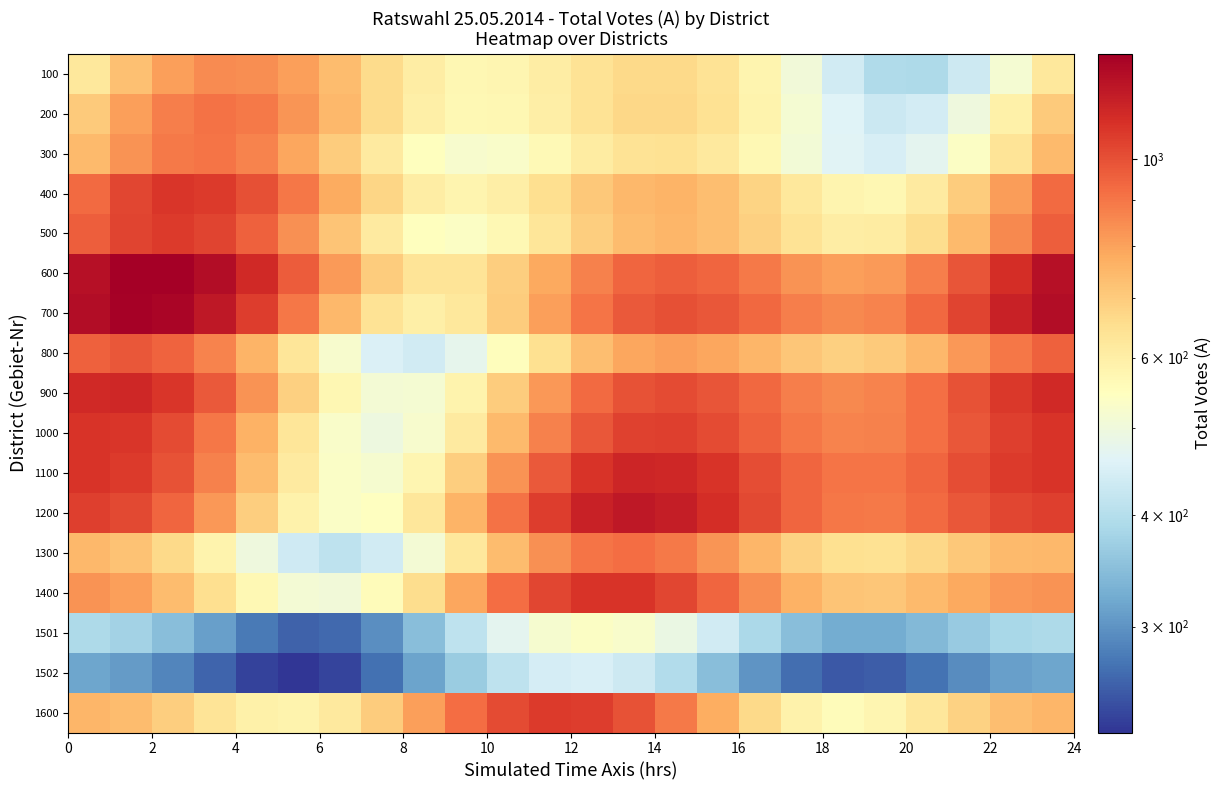

What is the maximum value shown in the chart?

1312.7